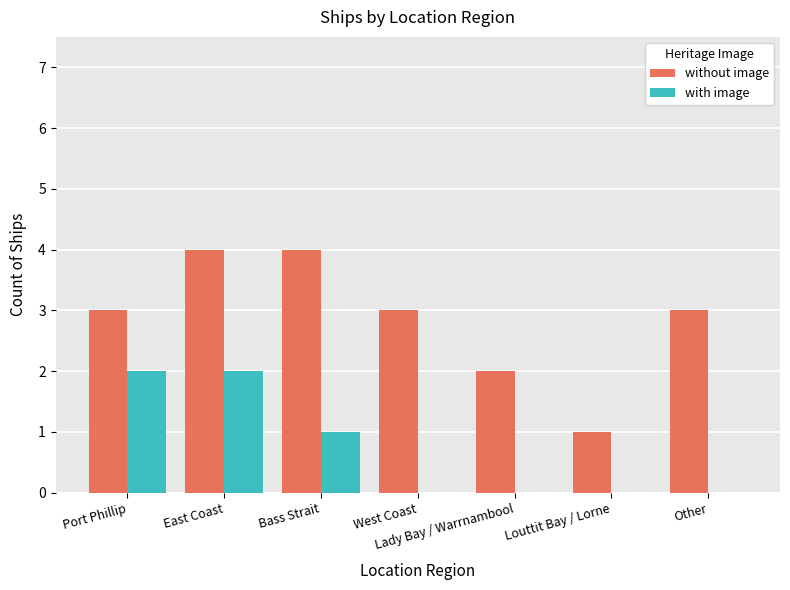

Is it true that with image equals 1 at Louttit Bay / Lorne?

False